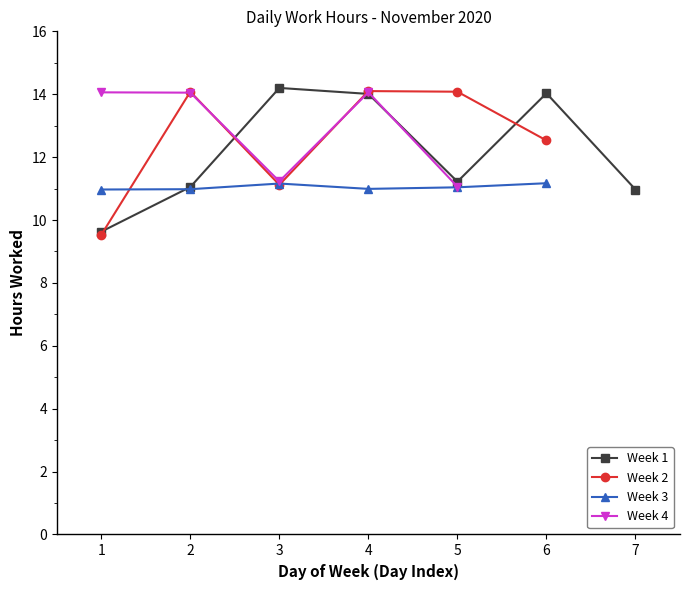

Rank the series by their maximum value, from lowest to highest.

Week 3, Week 4, Week 2, Week 1